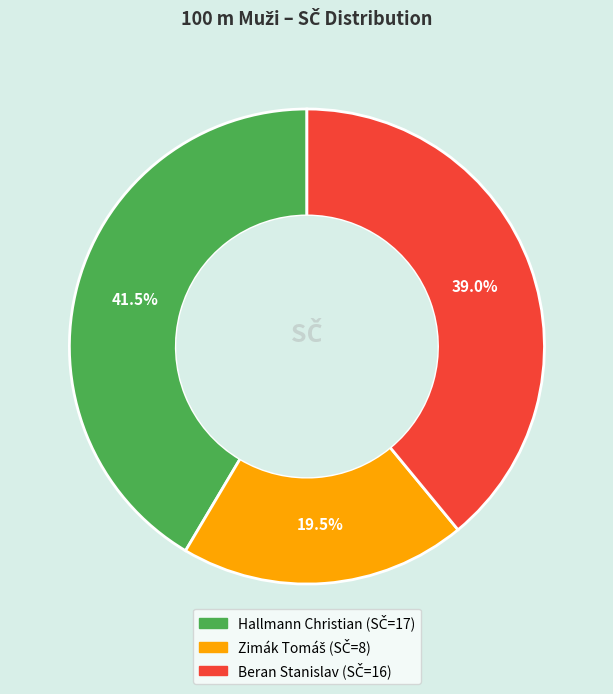

Is there any slice that represents more than half of the pie?

No